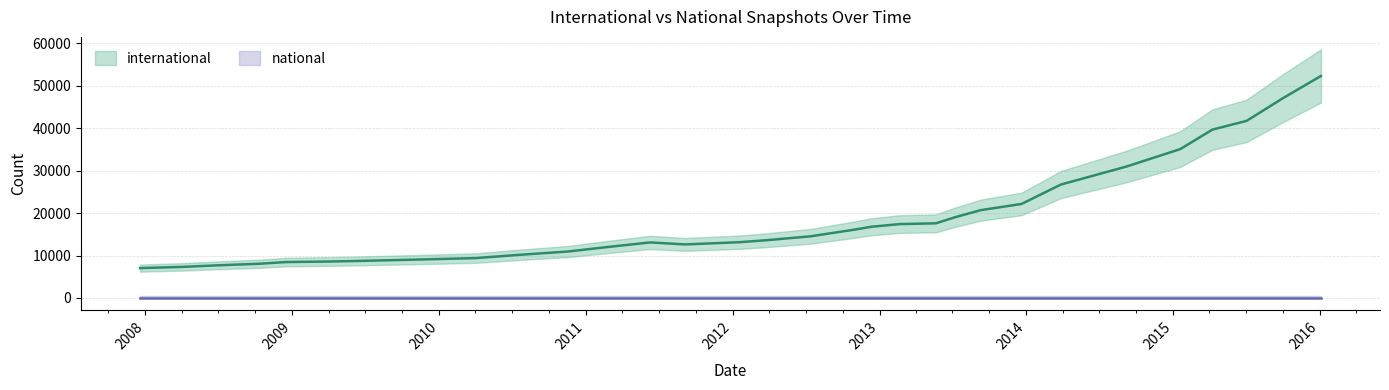

What position from the right is 2013-09-10?

9